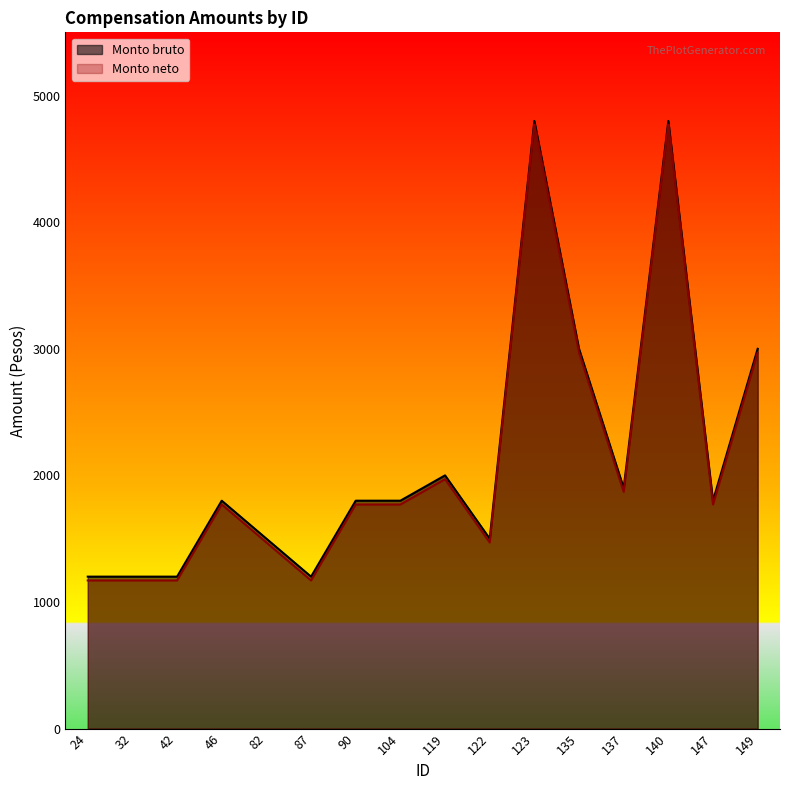

At which category does Monto bruto reach its first local valley?

87